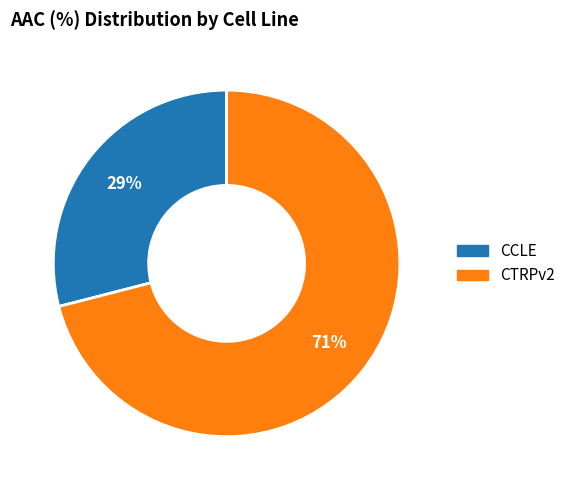

Which has a higher value, CCLE or CTRPv2?

CTRPv2